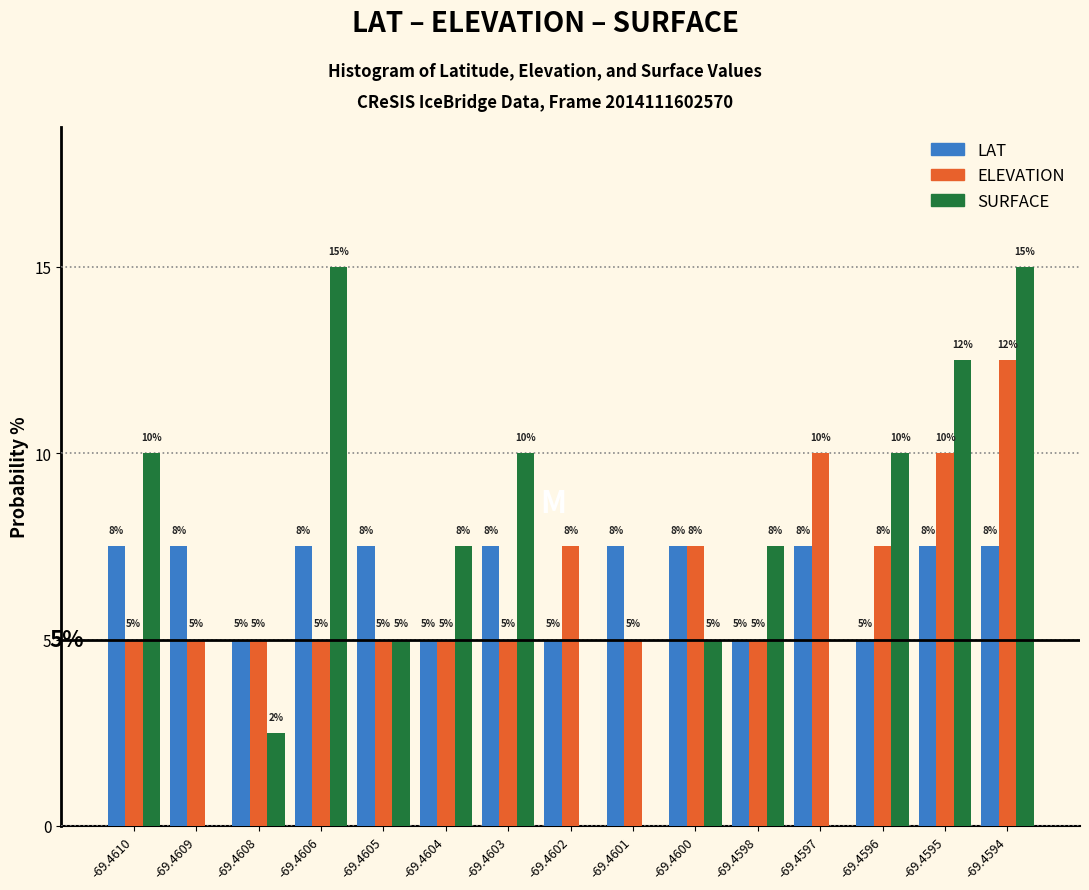

The value of ELEVATION at -69.4595 is 10.0. True or false?

True